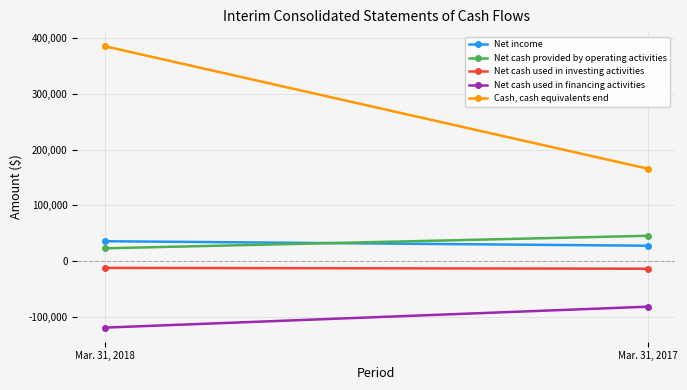

How many values in the Net cash used in investing activities series are below -11763?

1